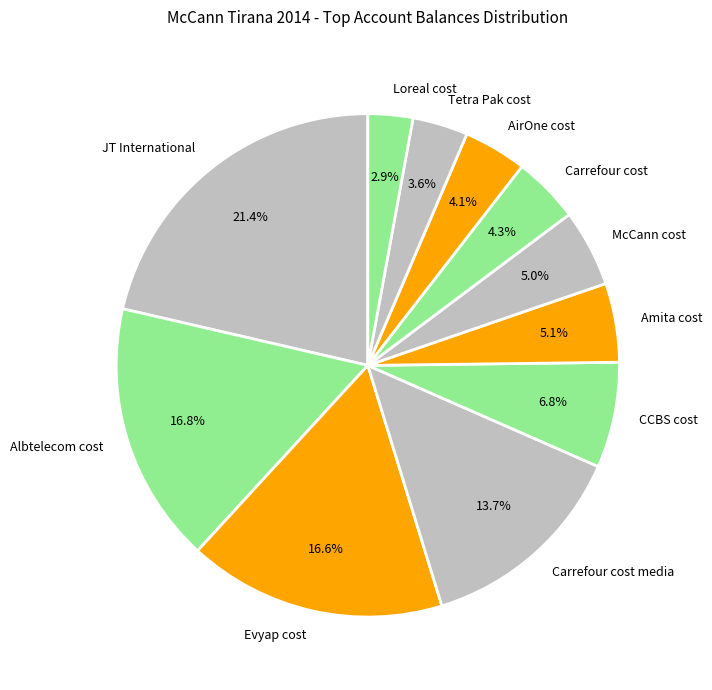

To the nearest percent, what percentage of the pie is McCann cost?

5%